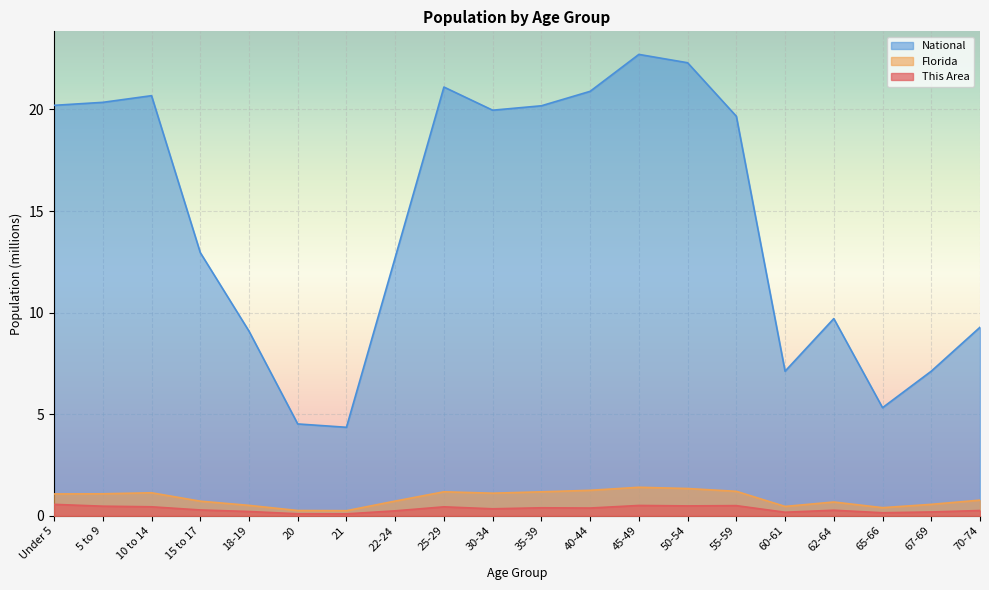

True or false: This Area has more than 2 interior local peaks.

True